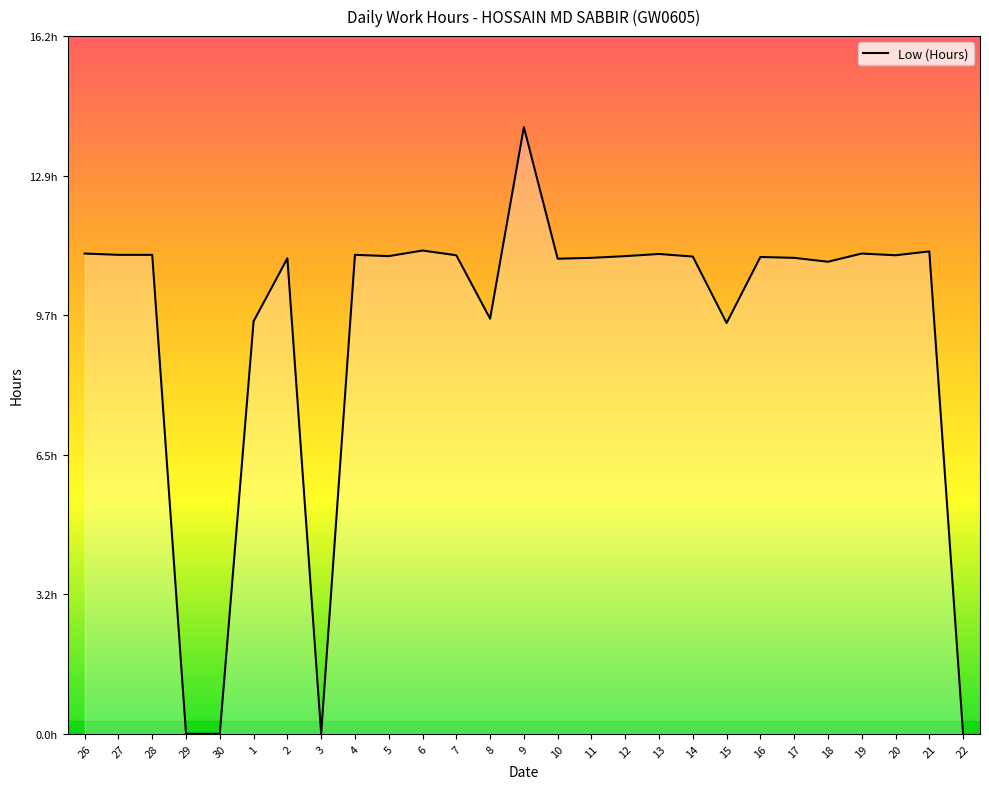

Rank the categories by value from highest to lowest.

9, 6, 21, 26, 19, 13, 27, 28, 4, 7, 20, 5, 12, 14, 16, 11, 17, 2, 10, 18, 8, 1, 15, 29, 30, 3, 22